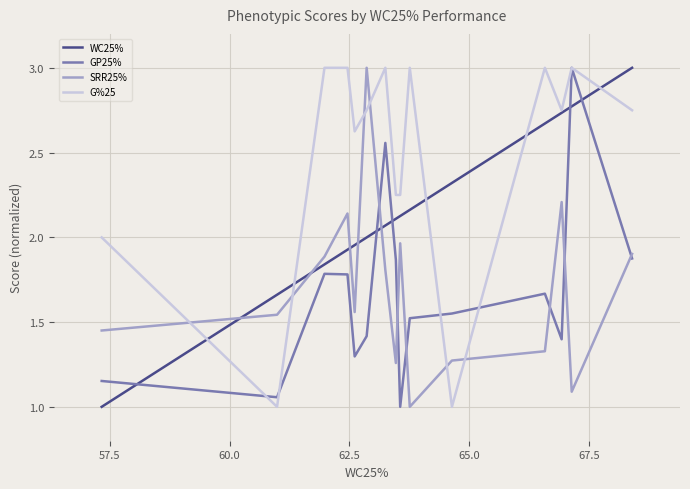

Which series has the largest total across all categories?

G%25